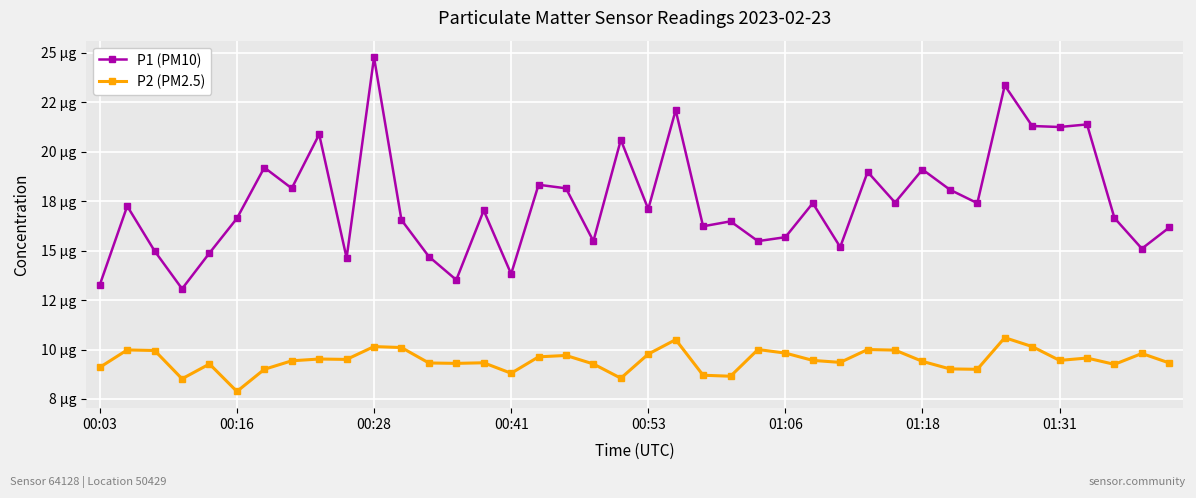

List the series in order of their overall mean, lowest first.

P2 (PM2.5), P1 (PM10)